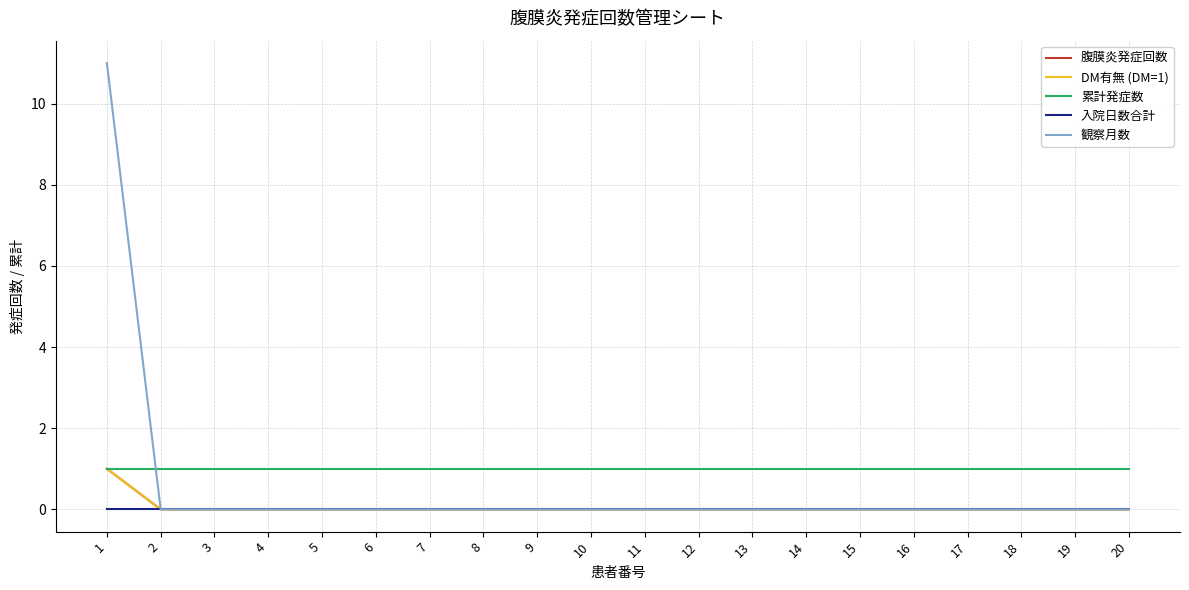

Rank the series at 12 from highest to lowest value.

累計発症数, 腹膜炎発症回数, DM有無 (DM=1), 入院日数合計, 観察月数